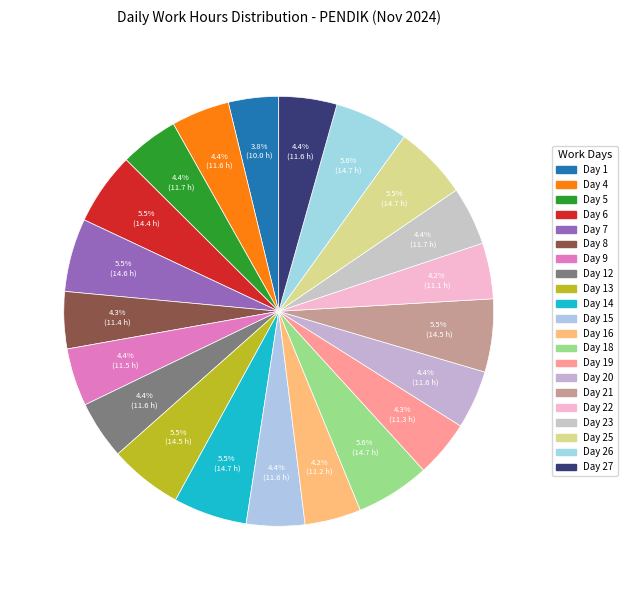

Is it true that Day 1 is 1% of the pie?

False